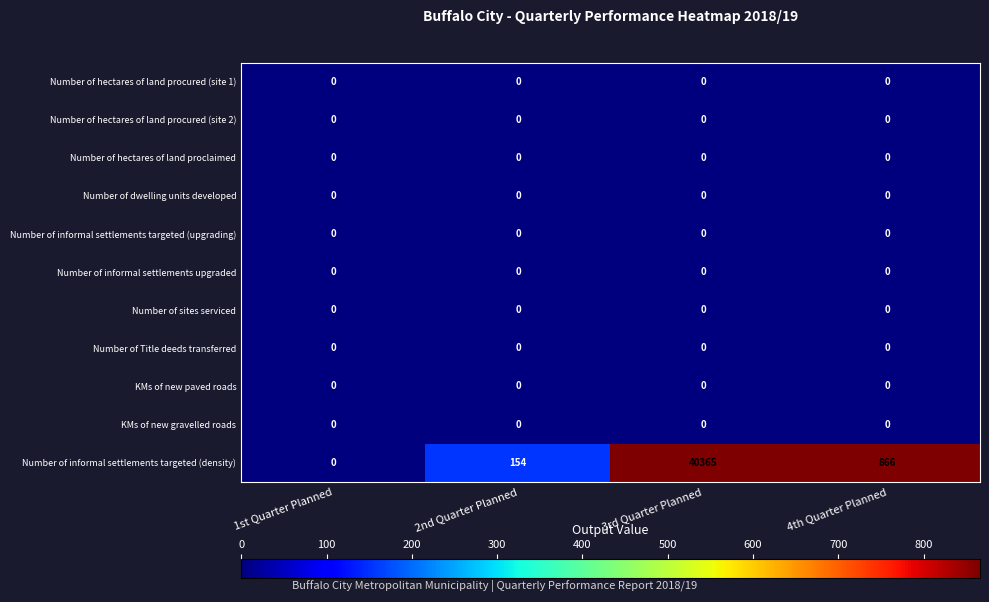

The value of Number of hectares of land procured (site 2) at 1st Quarter Planned is 0. True or false?

True